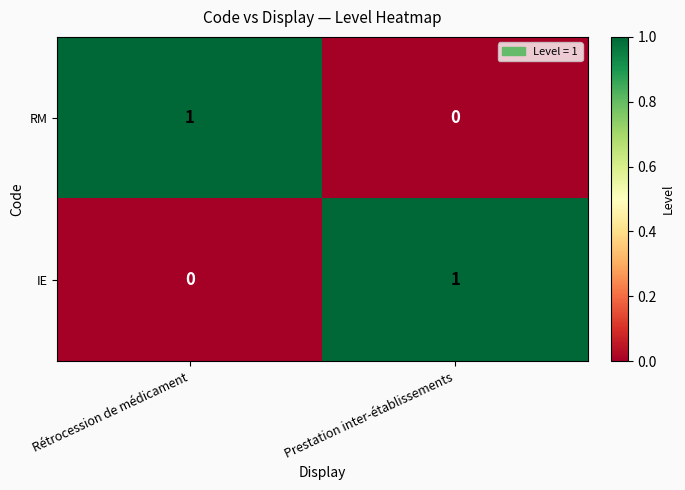

True or false: RM has a value of 0 at Prestation inter-établissements.

True